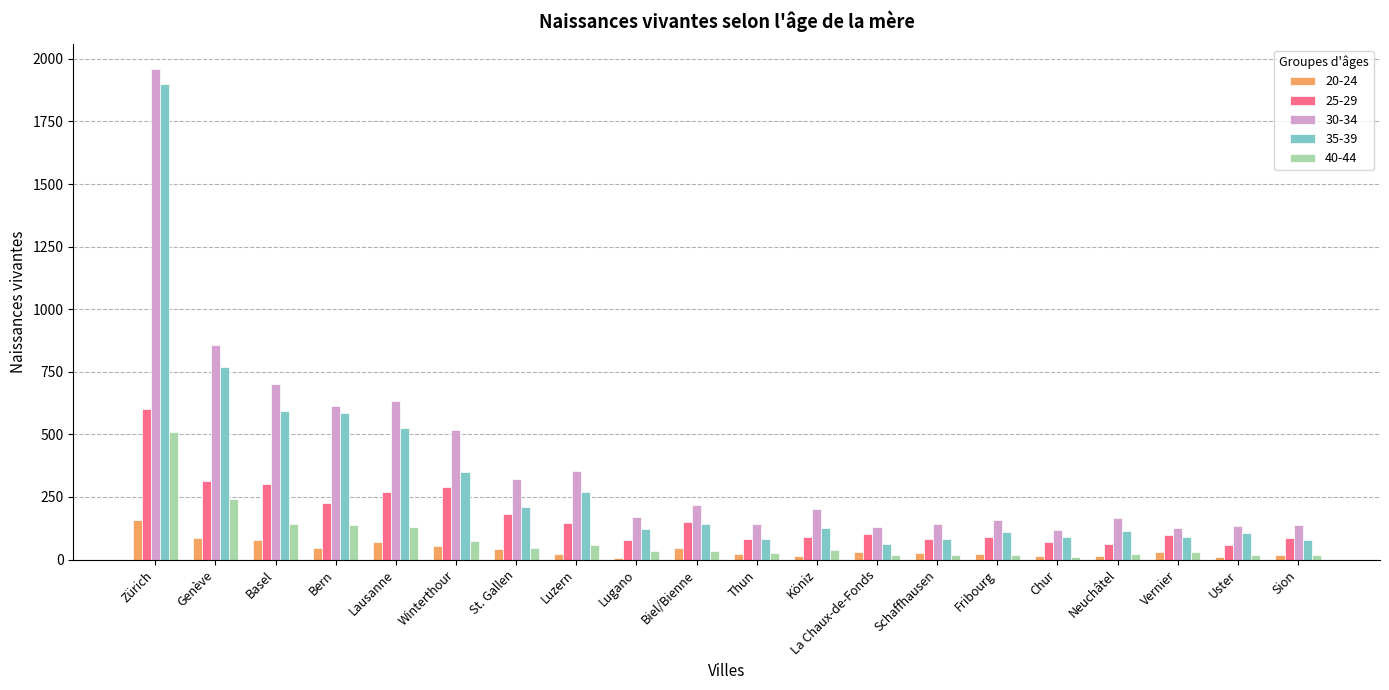

How many bars are there in total?

100